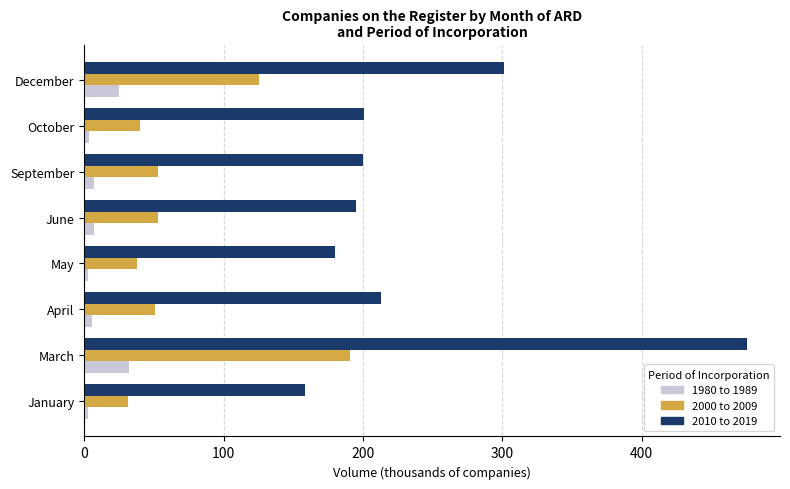

What is the difference between the maximum and minimum values in the 2000 to 2009 series?

159.3